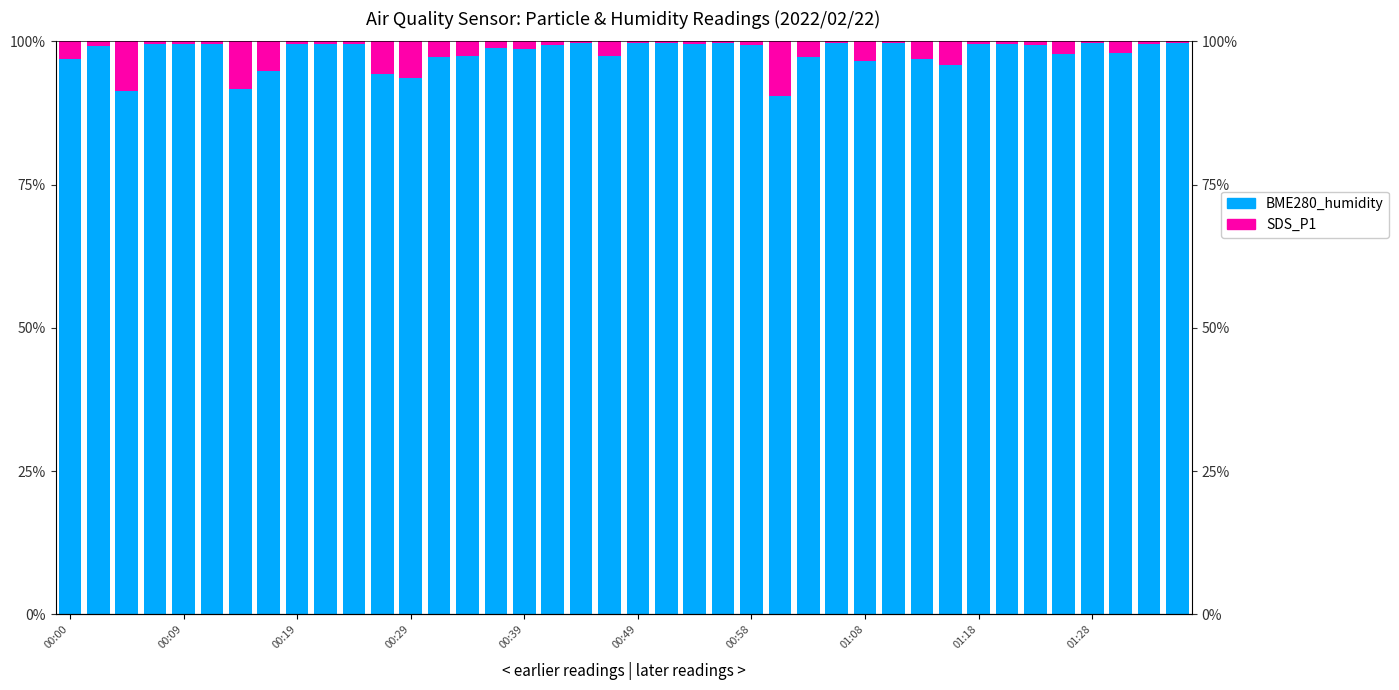

What position from the right is 25?

15